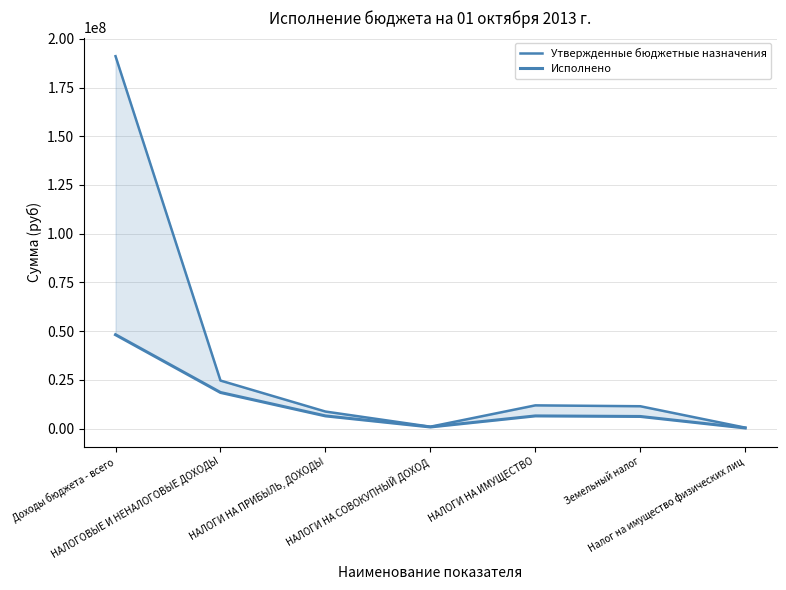

How many distinct data groups are displayed?

2